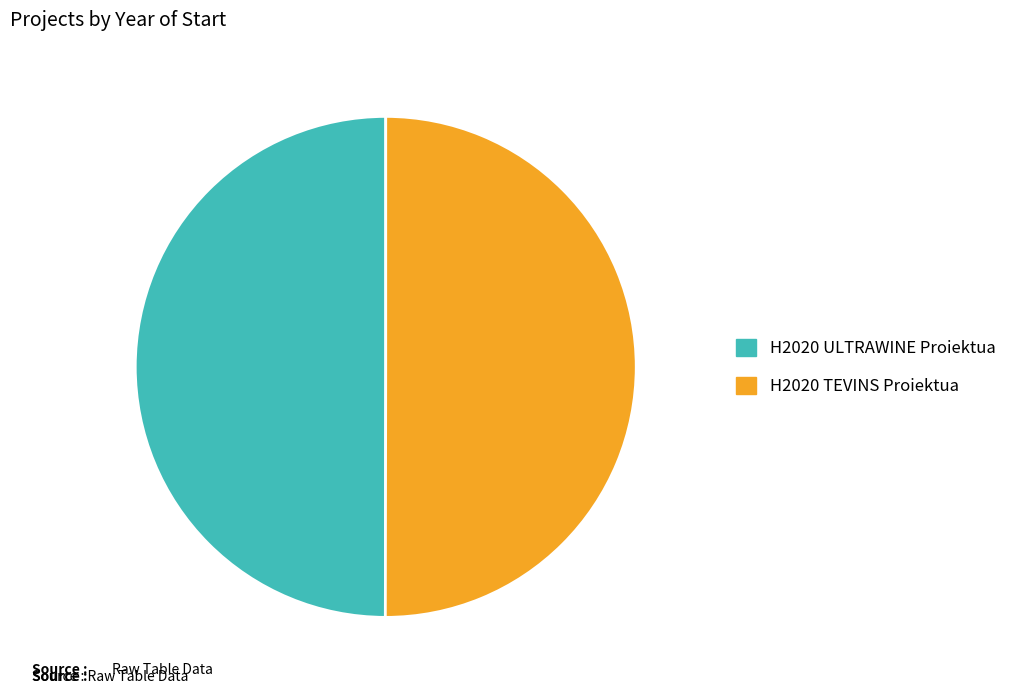

True or false: H2020 ULTRAWINE Proiektua accounts for 50% of the total.

True